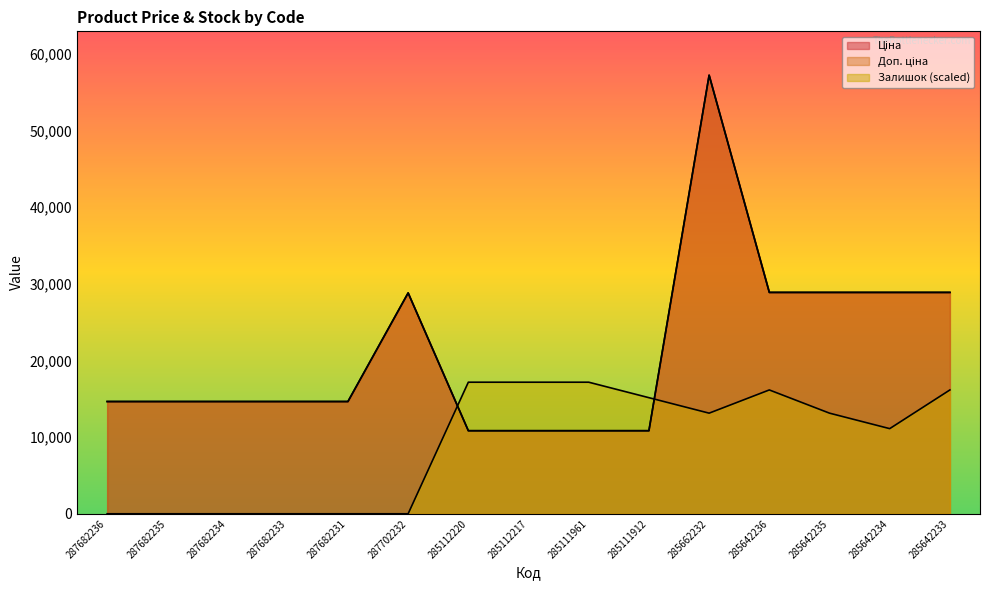

Reading left to right, extract all data points from this chart.

Ціна: 287682236=14649.6	287682235=14649.6	287682234=14649.6	287682233=14649.6	287682231=14649.6	287702232=28821.8	285112220=10840.1	285112217=10840.1	285111961=10840.1	285111912=10840.1	285662232=57235.5	285642236=28890.3	285642235=28890.3	285642234=28890.3	285642233=28890.3
Доп. ціна: 287682236=14649.6	287682235=14649.6	287682234=14649.6	287682233=14649.6	287682231=14649.6	287702232=28821.8	285112220=10840.1	285112217=10840.1	285111961=10840.1	285111912=10840.1	285662232=57235.5	285642236=28890.3	285642235=28890.3	285642234=28890.3	285642233=28890.3
Залишок: 287682236=0.0	287682235=0.0	287682234=0.0	287682233=0.0	287682231=0.0	287702232=0.0	285112220=17170.6	285112217=17170.6	285111961=17170.6	285111912=15150.6	285662232=13130.5	285642236=16160.6	285642235=13130.5	285642234=11110.4	285642233=16160.6